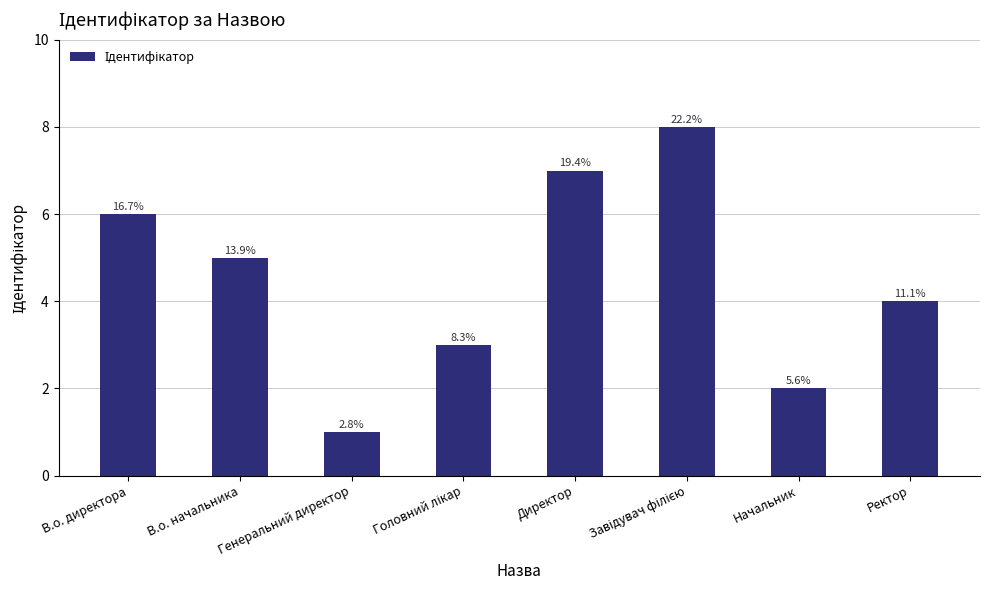

How many bars are there in total?

8